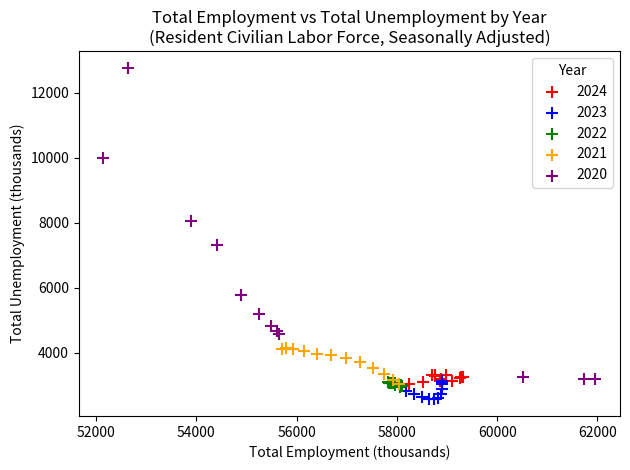

Which series has the largest Y range (max minus min)?

2020